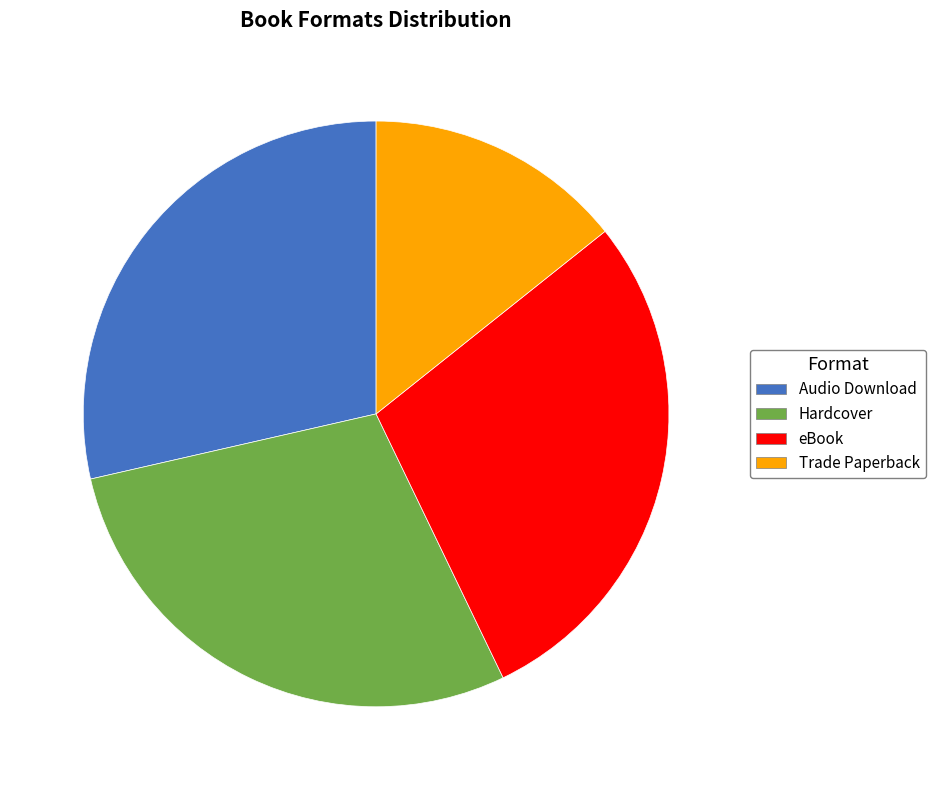

How many segments does this pie chart have?

4